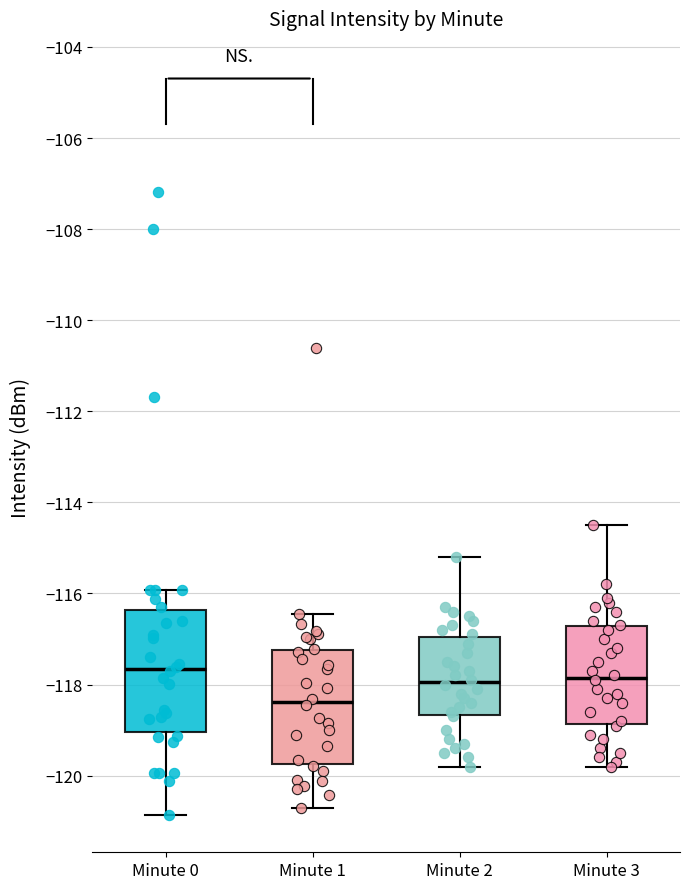

Reading left to right, read every box against the y-axis: the position of its median line, the range the box covers, and the ends of its whiskers. The values are not printed on the chart, so give them approximately, as read against the axis.

Minute 0: median -117.6, box -119.0 to -116.4, whiskers -120.8 to -116.0
Minute 1: median -118.4, box -119.8 to -117.2, whiskers -120.8 to -116.4
Minute 2: median -118.0, box -118.6 to -117.0, whiskers -119.8 to -115.2
Minute 3: median -117.8, box -118.8 to -116.8, whiskers -119.8 to -114.4